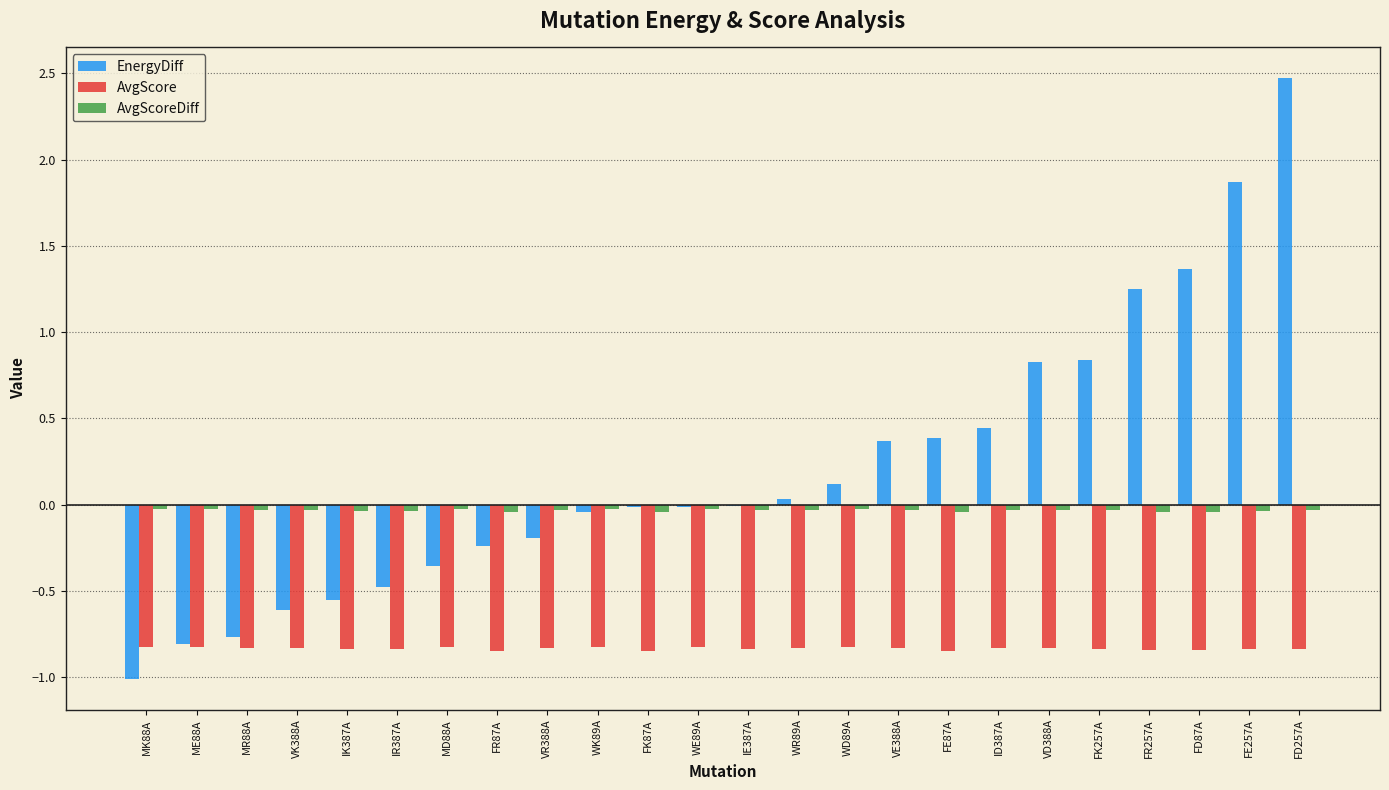

What is the greatest value displayed?

2.5